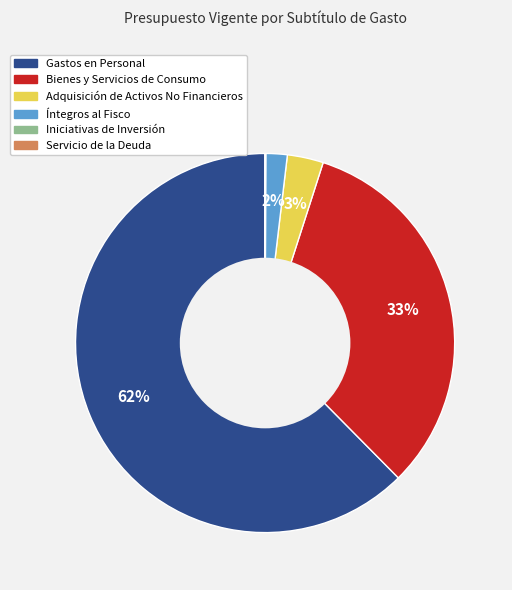

To the nearest percent, what is the average slice percentage?

17%